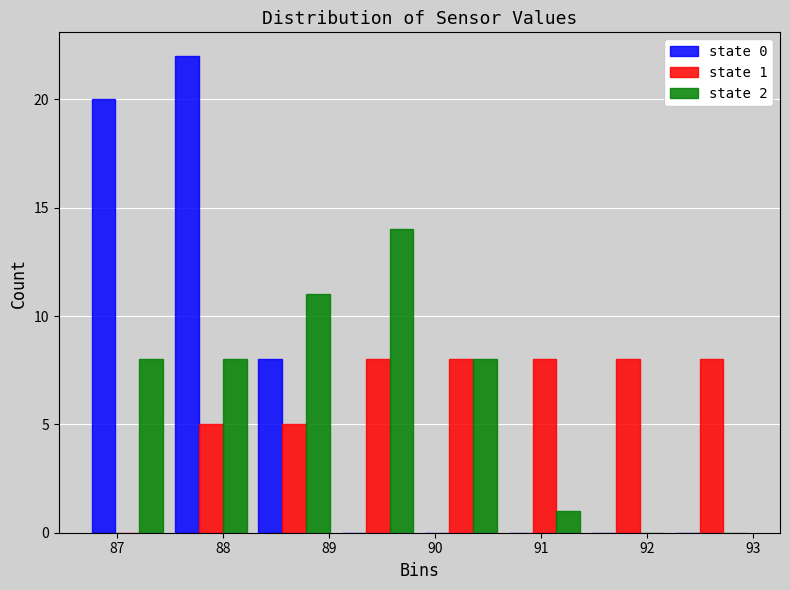

In the state 2 series, which range on the x-axis has the tallest bar?

89.1 to 89.9